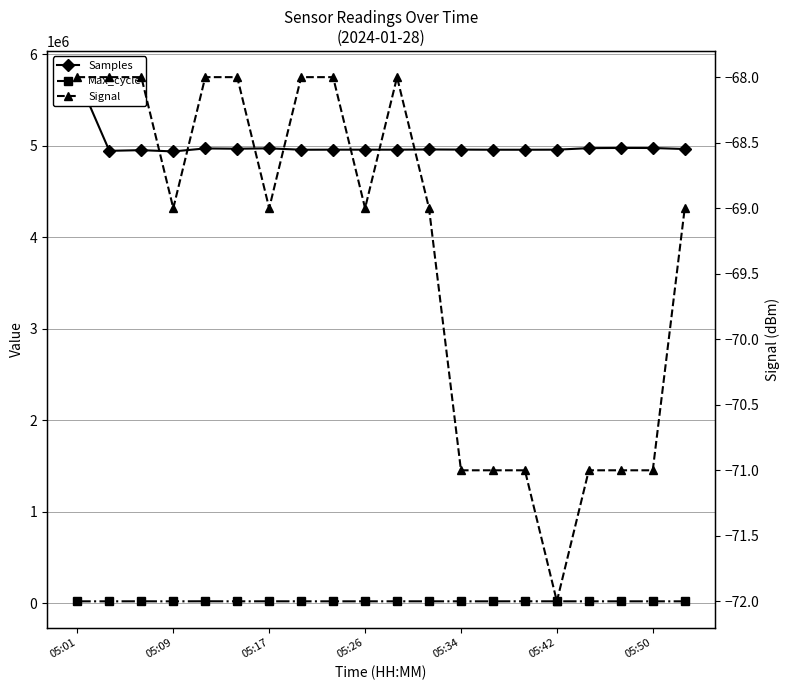

Which series changed the most between 8 and 15?

Samples